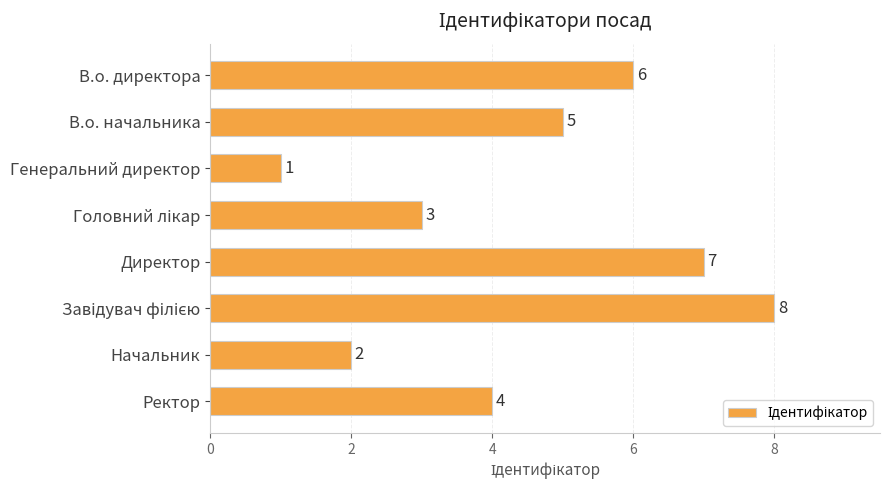

What is the label of the 1st bar from the top?

В.о. директора